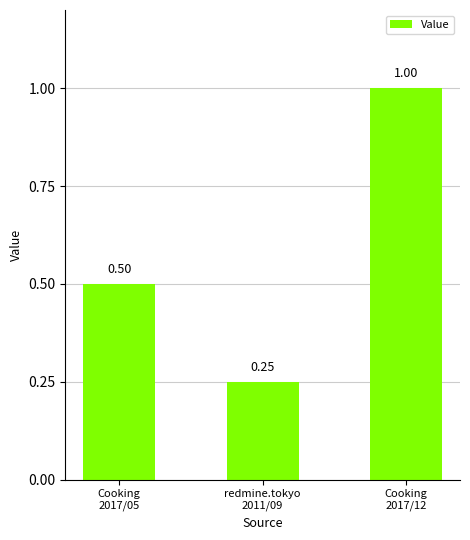

How many bars are there in total?

3